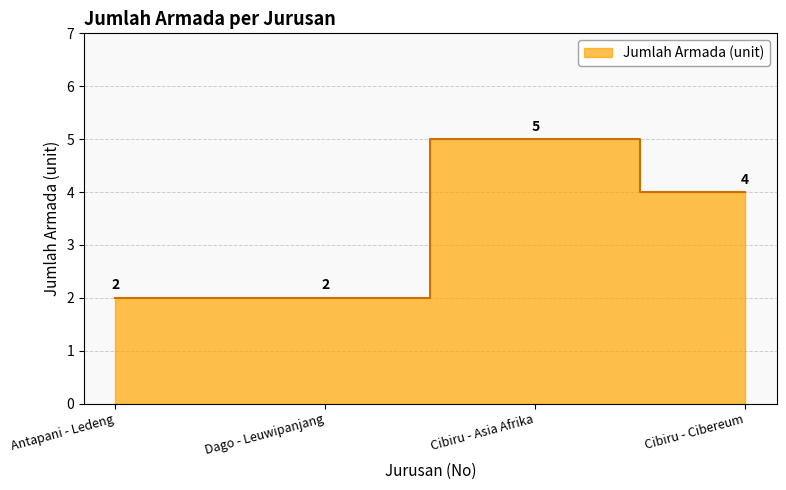

Rank the categories by value from highest to lowest.

Cibiru - Asia Afrika, Cibiru - Cibereum, Antapani - Ledeng, Dago - Leuwipanjang